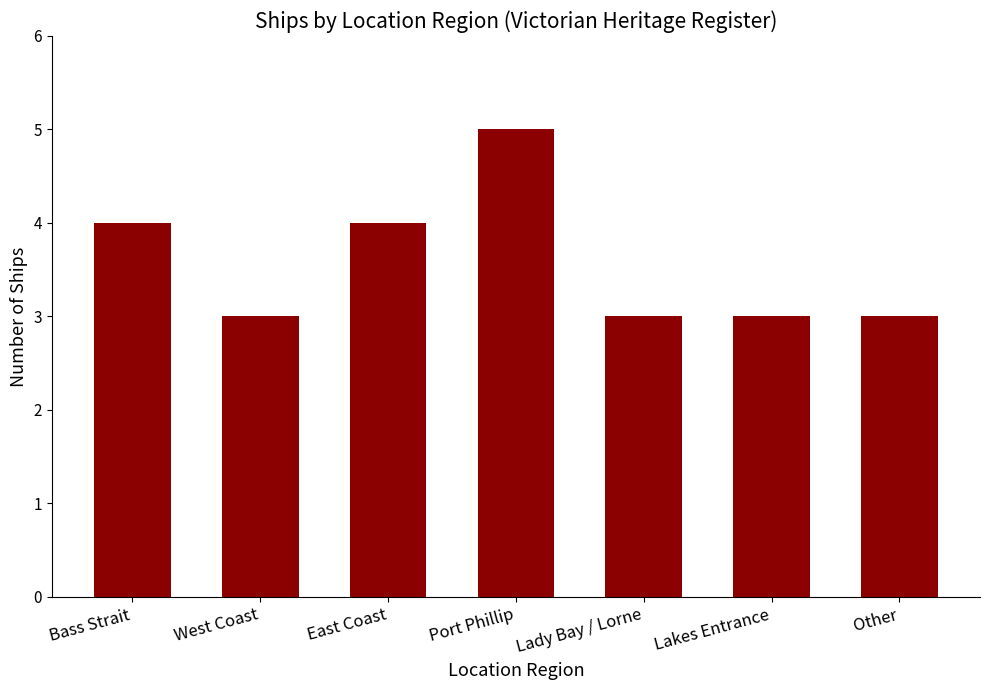

What is the average value?

4